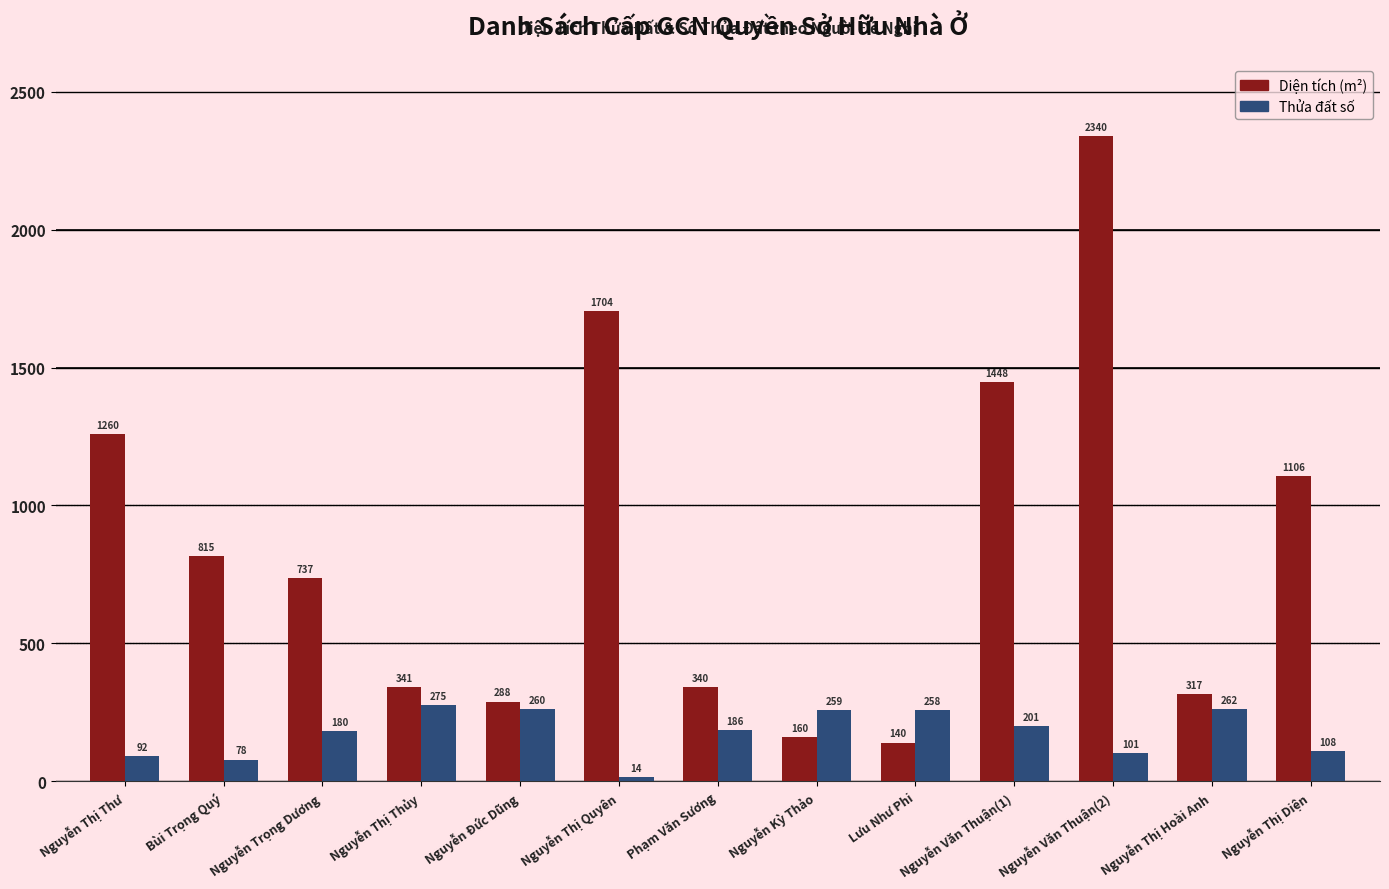

What is the difference between the maximum and minimum values in the Diện tích (m²) series?

2200.2